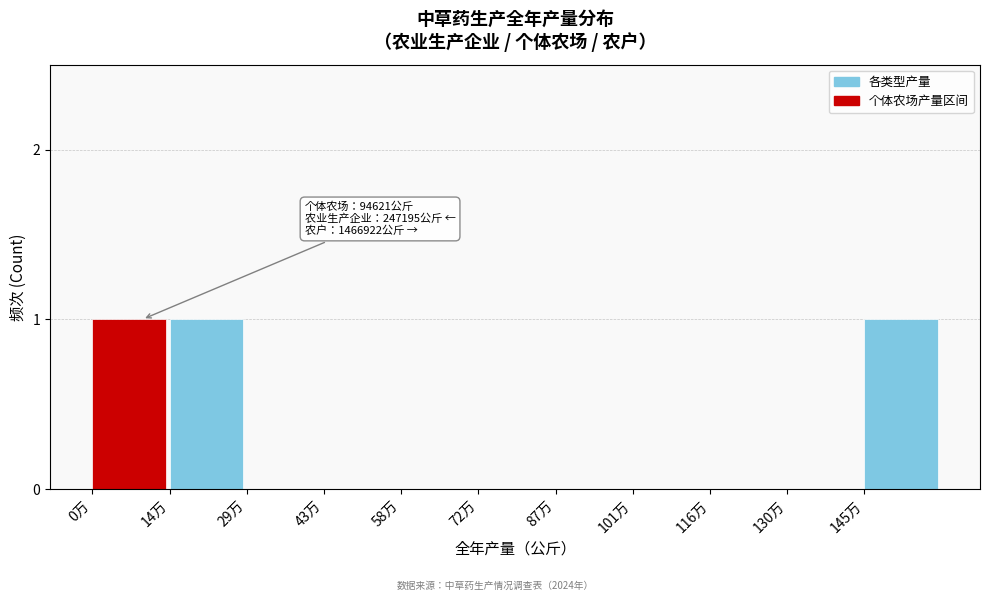

Reading left to right, what are all the values shown in this chart?

0万=1	14万=1	29万=0	43万=0	58万=0	72万=0	87万=0	101万=0	116万=0	130万=0	145万=1